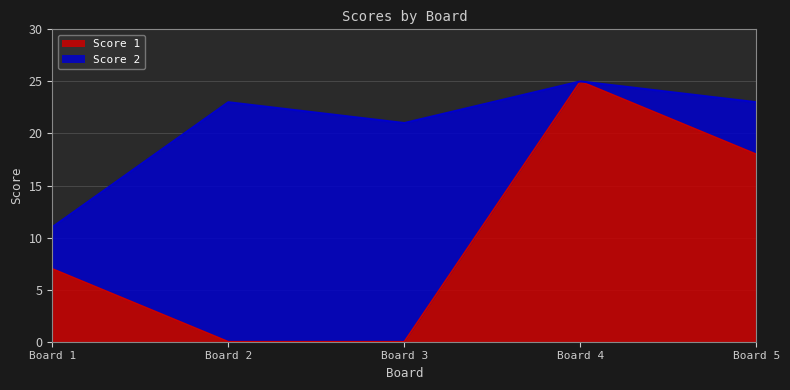

True or false: the data has more than 2 interior local peaks.

False